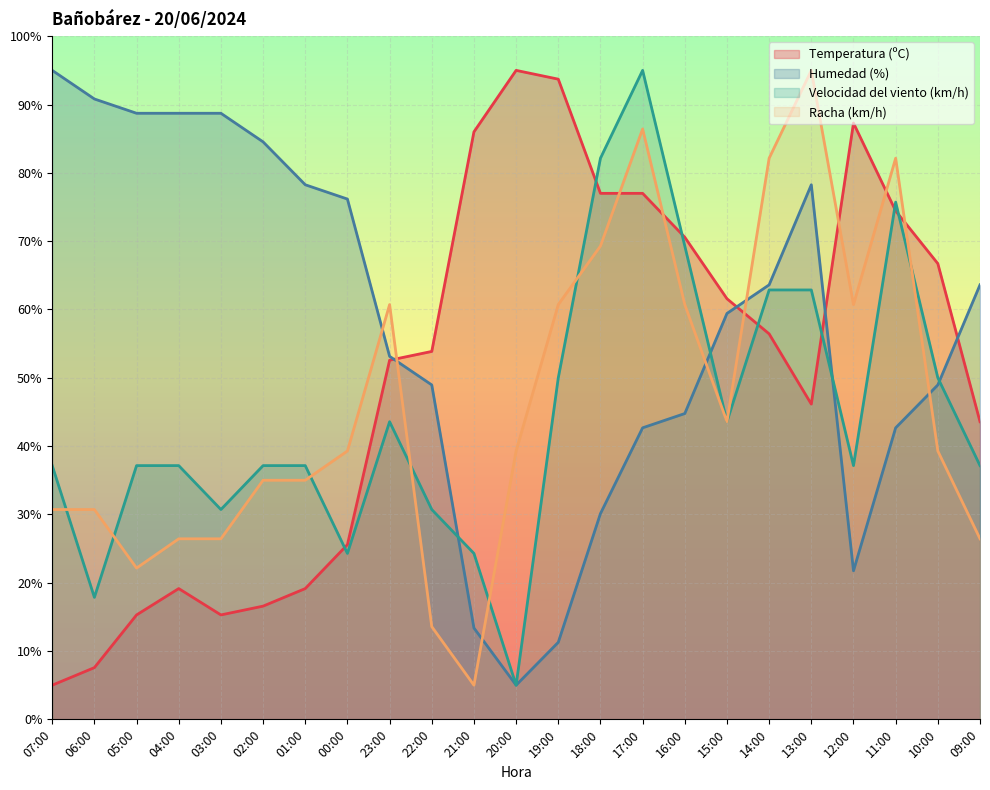

Between 03:00 and 14:00, which series saw the biggest shift?

Racha (km/h)